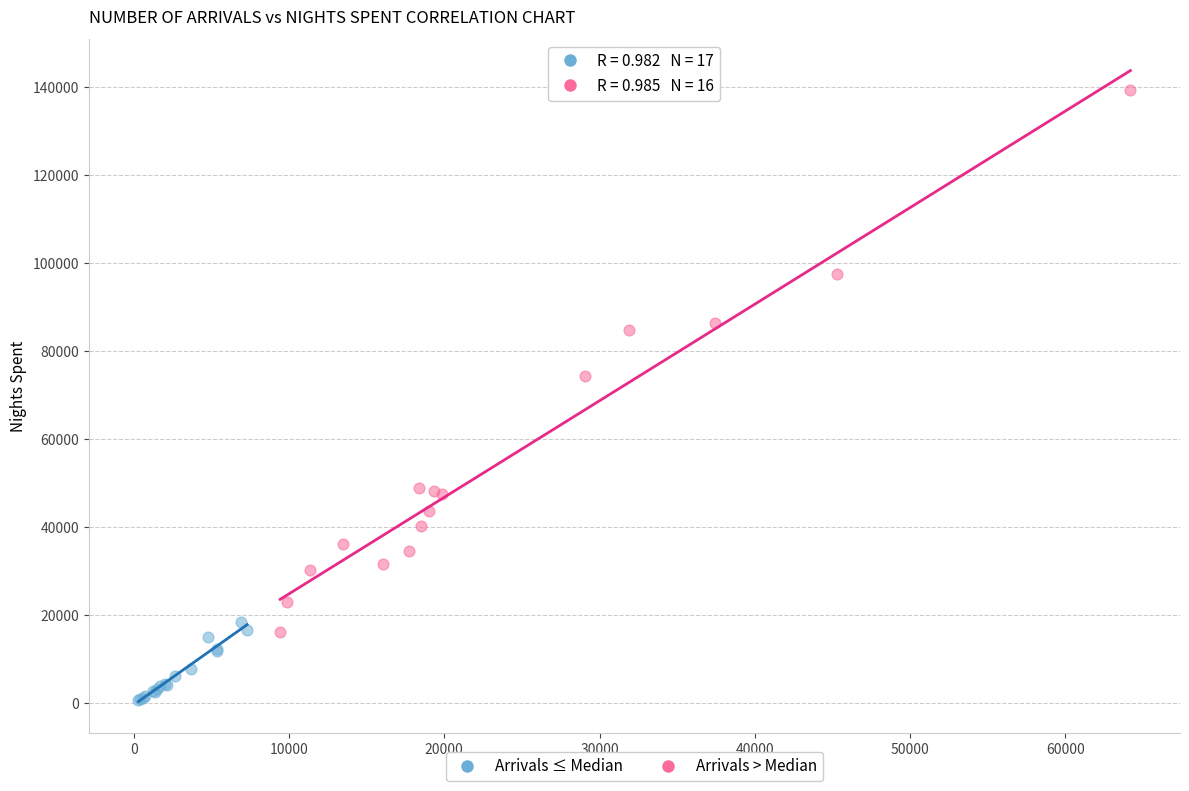

Which series has the largest Y range (max minus min)?

Arrivals > Median